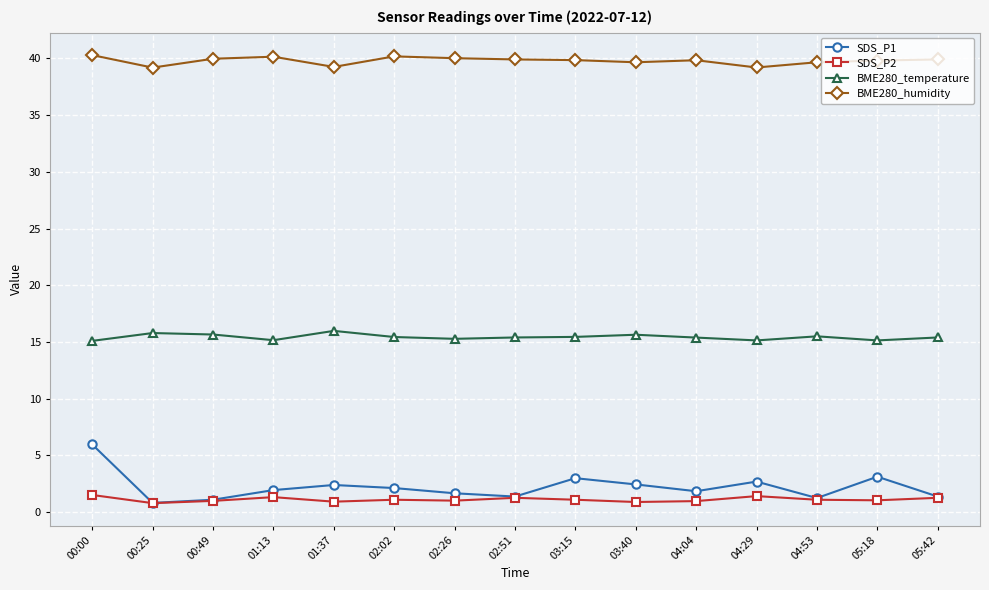

Which series has the largest total across all categories?

BME280_humidity